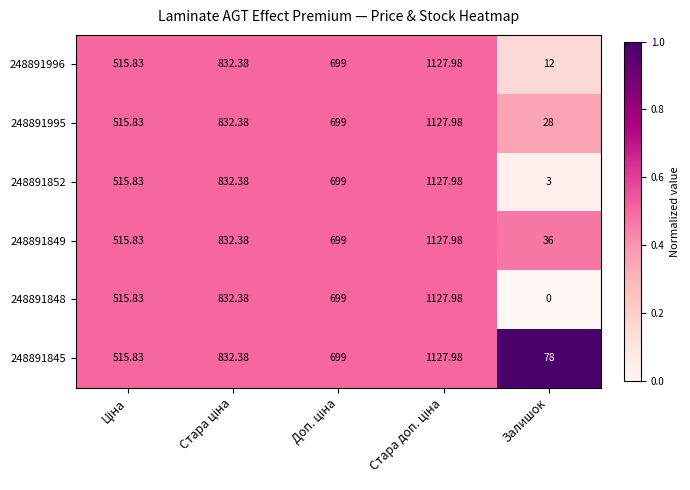

Which category has the lowest value in the 248891849 series?

Залишок